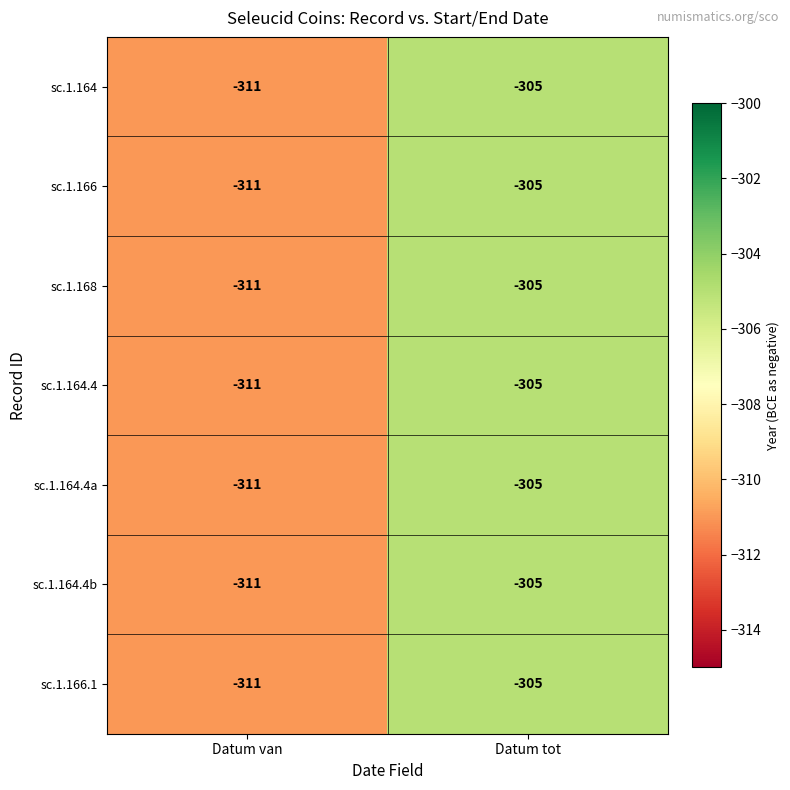

Reading right to left, transcribe all the data shown in this chart.

sc.1.164: Datum tot=-305	Datum van=-311
sc.1.166: Datum tot=-305	Datum van=-311
sc.1.168: Datum tot=-305	Datum van=-311
sc.1.164.4: Datum tot=-305	Datum van=-311
sc.1.164.4a: Datum tot=-305	Datum van=-311
sc.1.164.4b: Datum tot=-305	Datum van=-311
sc.1.166.1: Datum tot=-305	Datum van=-311